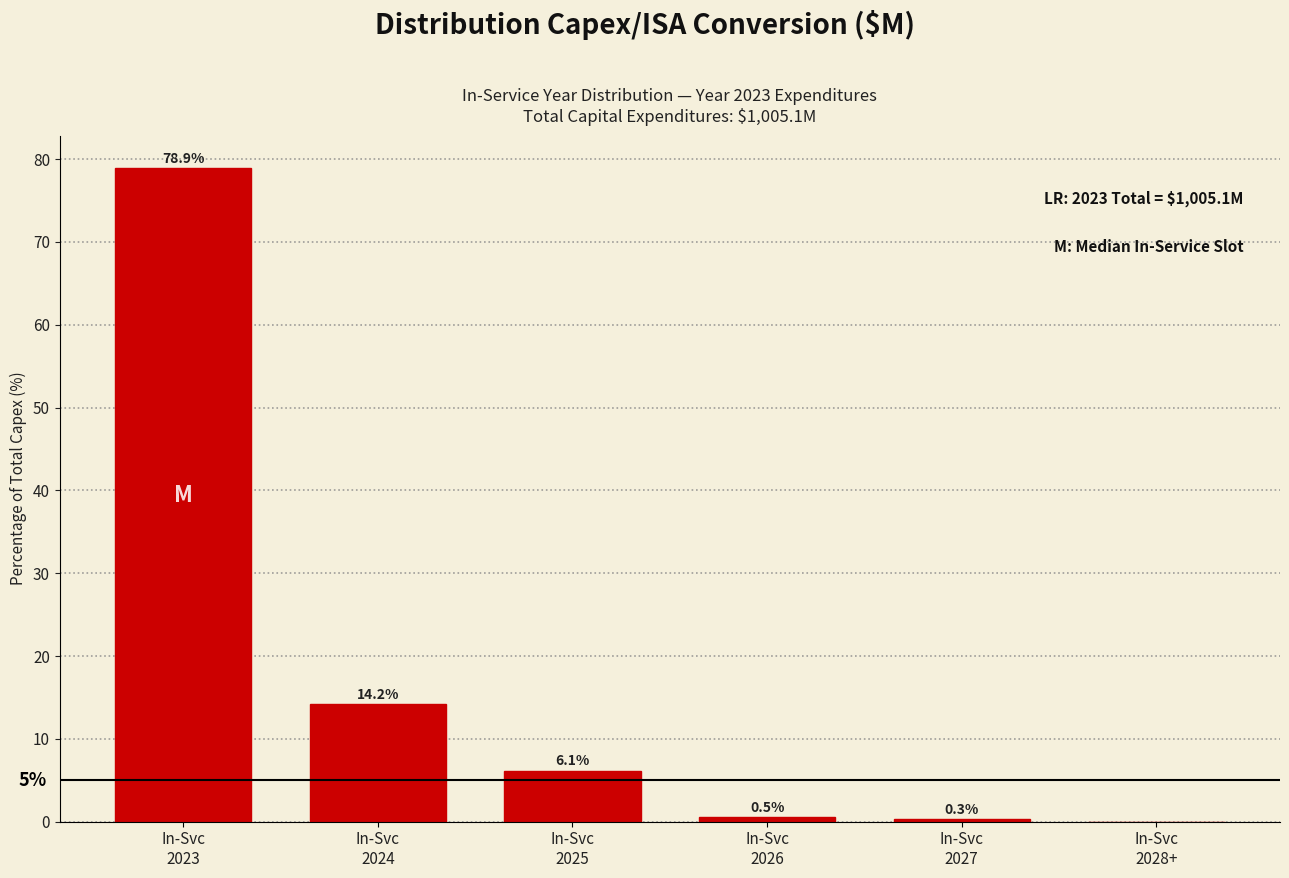

What is the sum of all values?

100.0